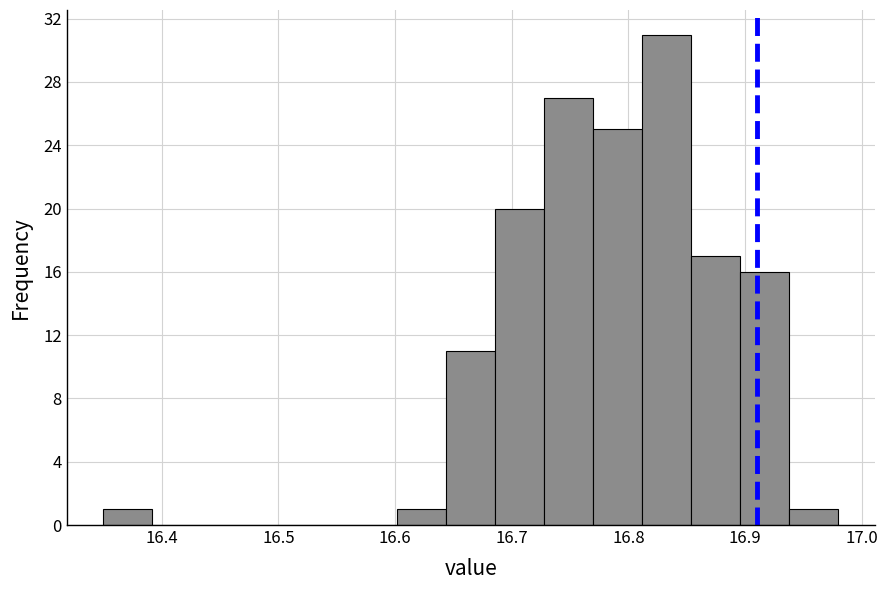

What is the height of the bar covering 16.644 to 16.686 on the x-axis? Neither the bar edges nor the heights are printed on the chart, so give them approximately, as read against the axes.

11